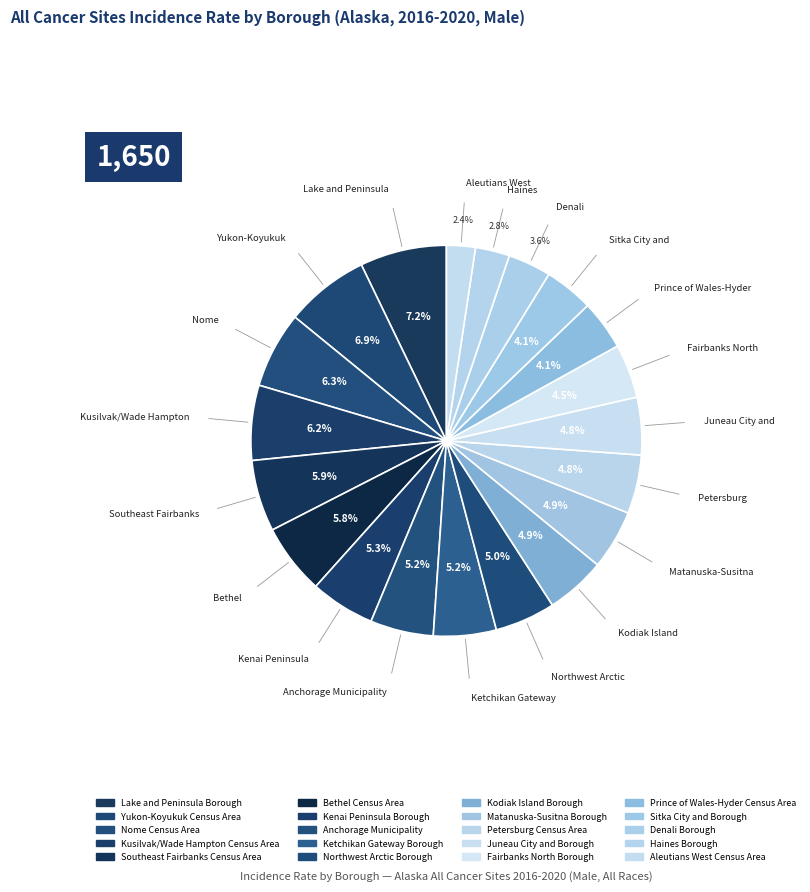

How many slices are in this pie chart?

20